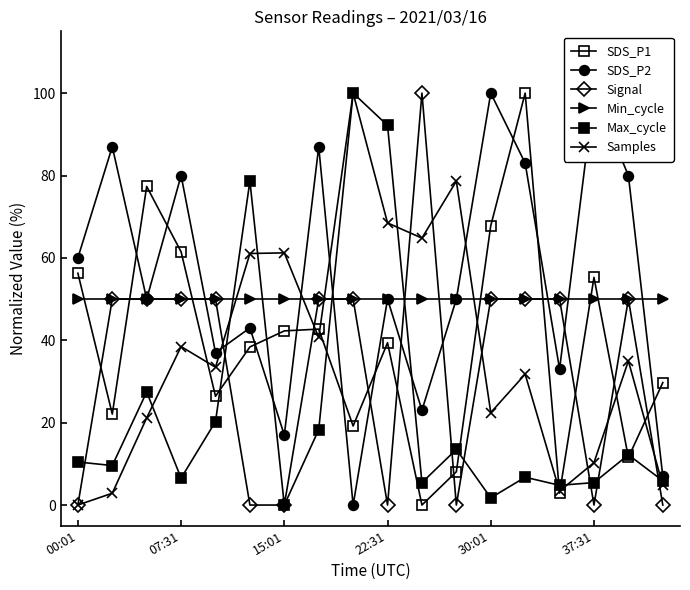

Which series has the largest total across all categories?

SDS_P2